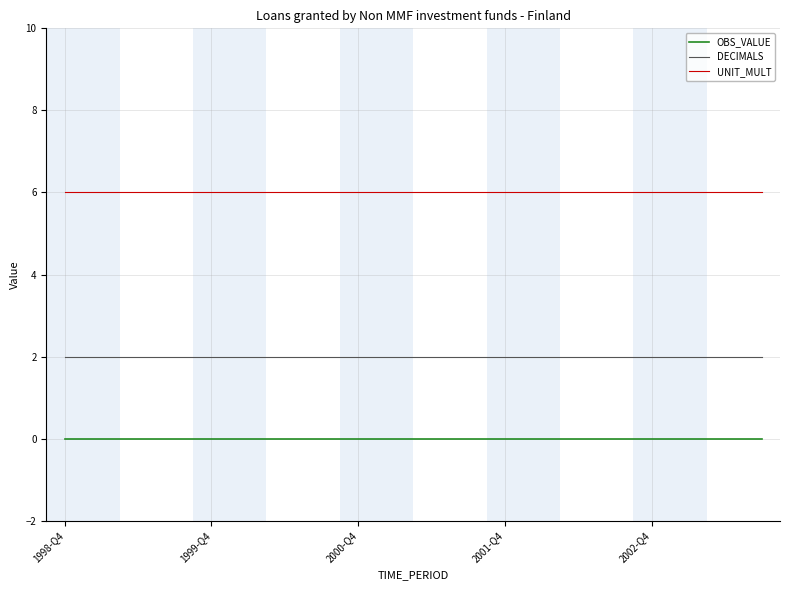

List the series in order of their peak value, highest first.

UNIT_MULT, DECIMALS, OBS_VALUE